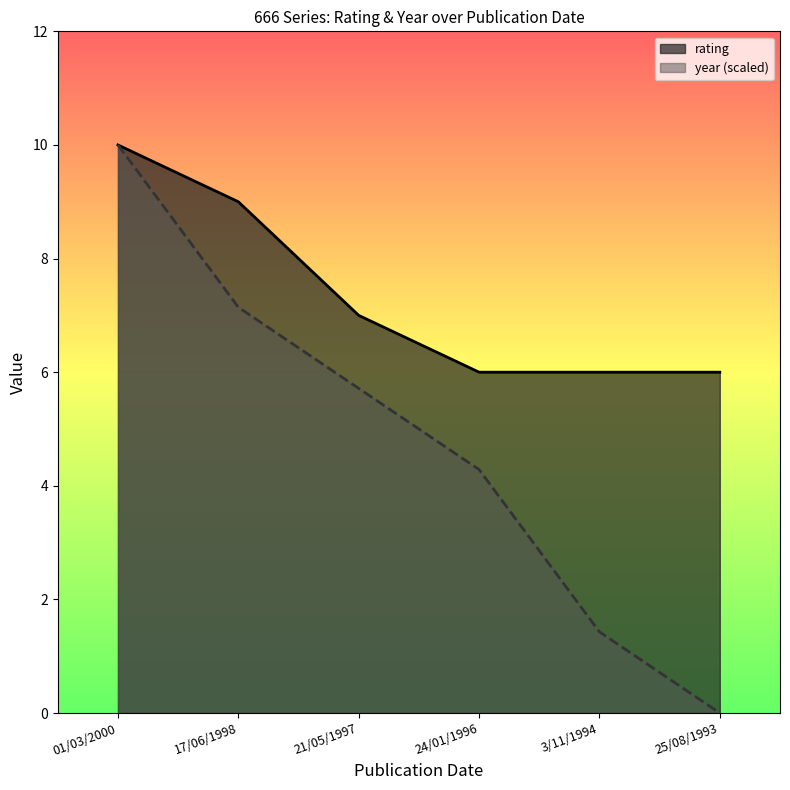

What position from the left is 01/03/2000?

1